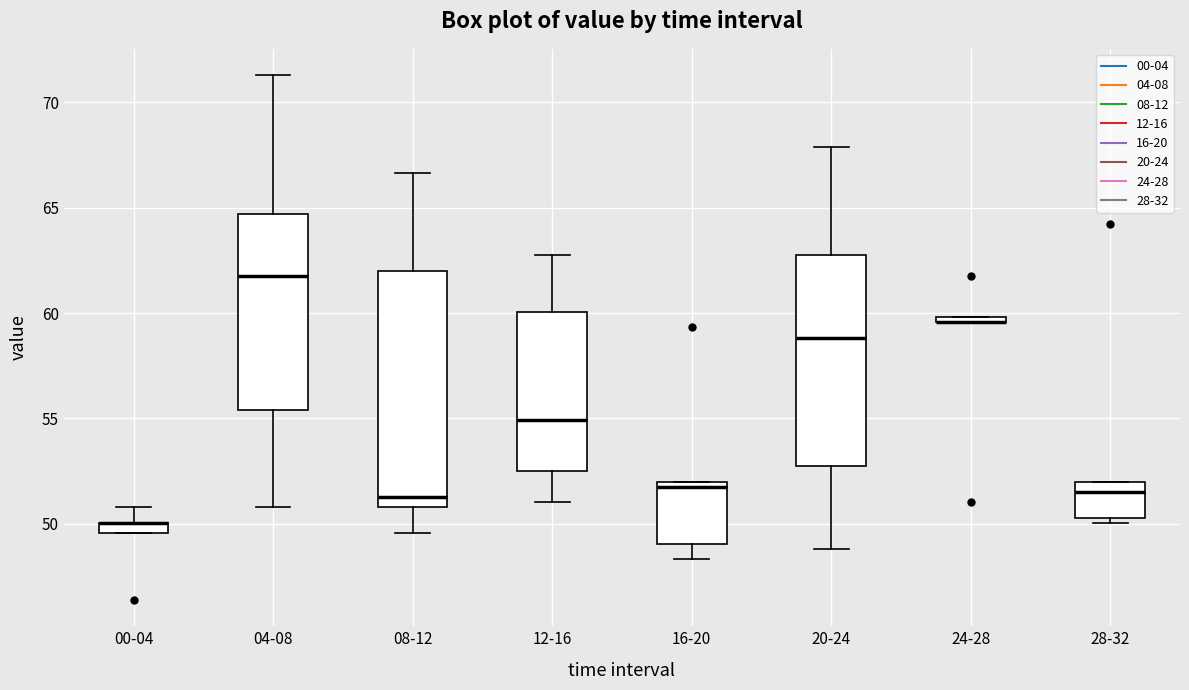

Where does the lower whisker of the box for 08-12 end on the y-axis? The values are not printed on the chart, so give them approximately, as read against the axis.

49.5